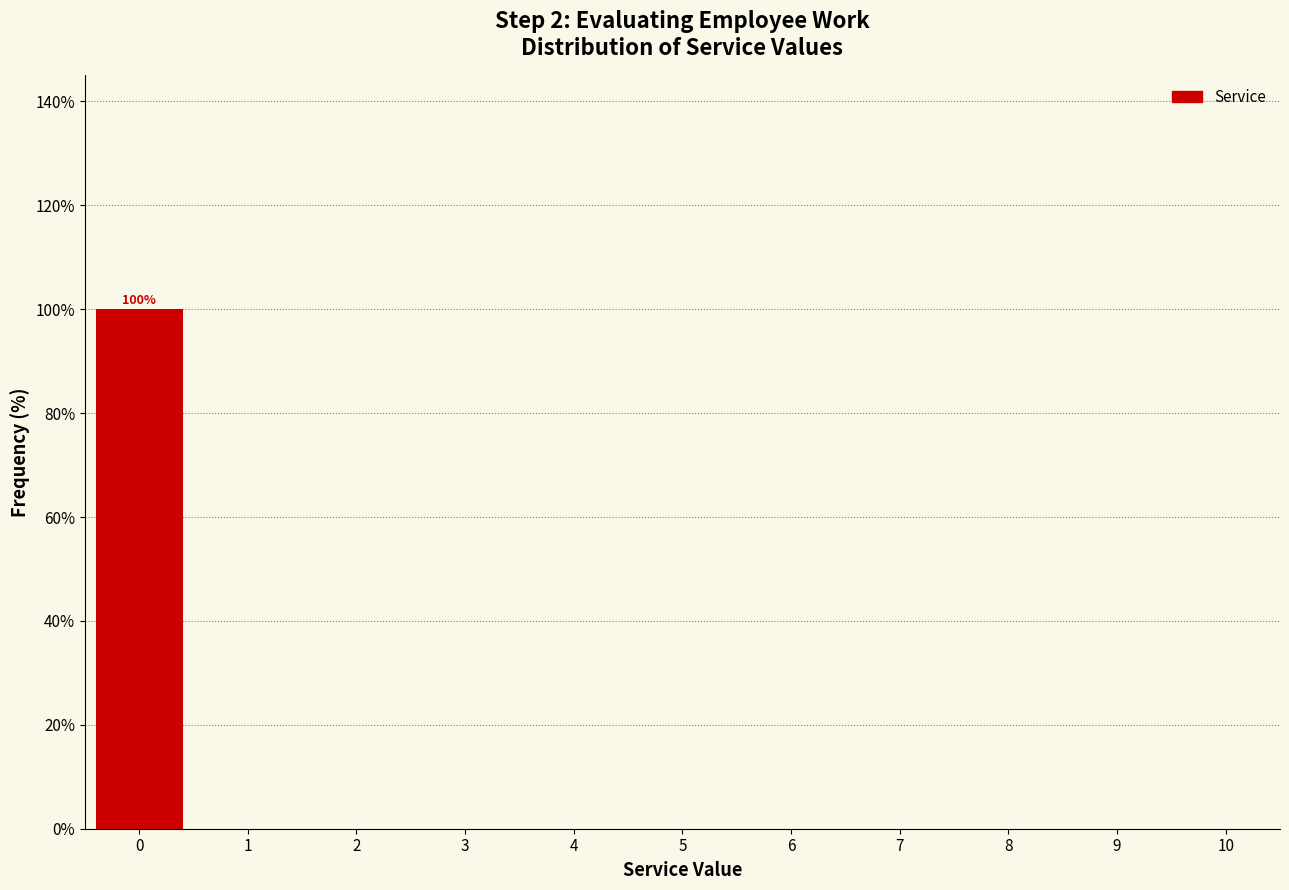

Reading left to right, transcribe all the data shown in this chart.

0=100	1=0	2=0	3=0	4=0	5=0	6=0	7=0	8=0	9=0	10=0